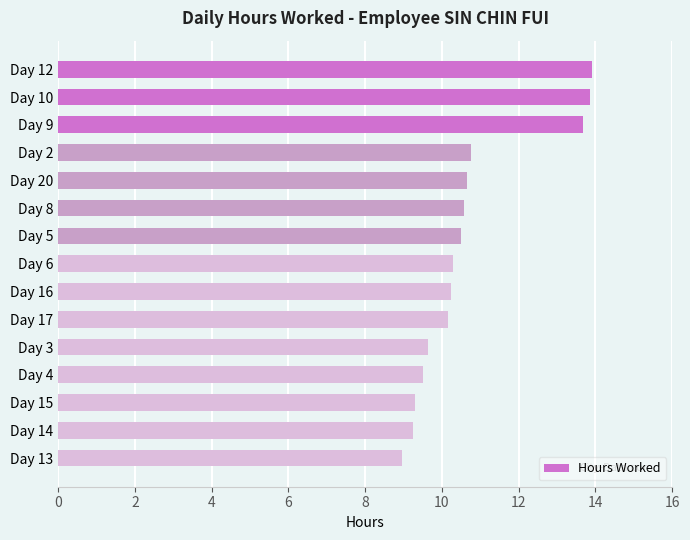

What is the ratio of the value at Day 15 to the value at Day 13?

1.0